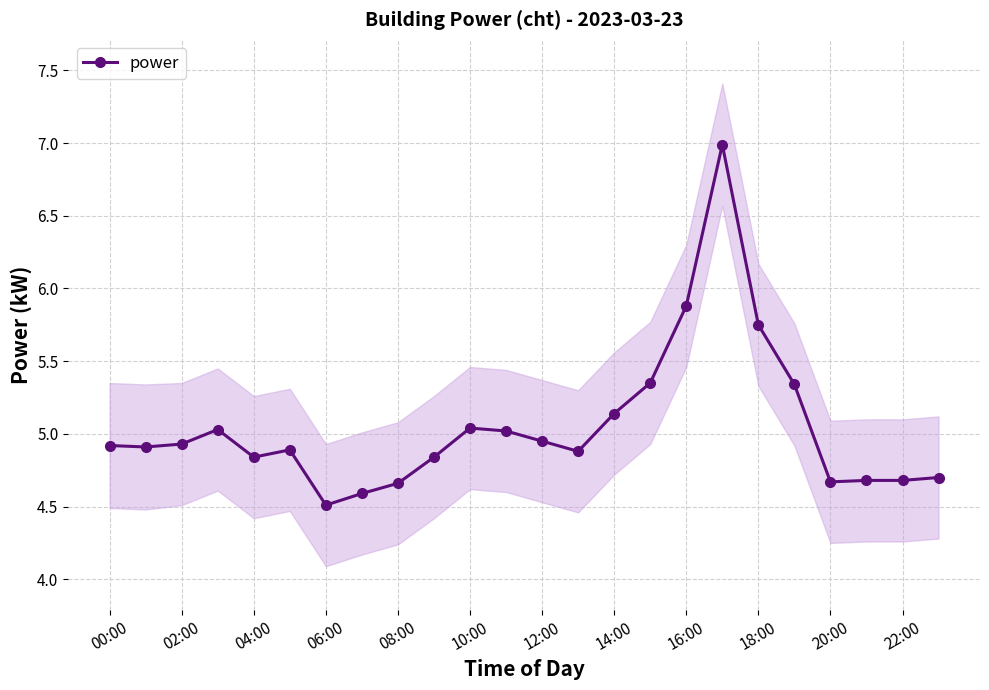

Reading left to right, list all the values displayed in this chart.

4.9	4.9	4.9	5.0	4.8	4.9	4.5	4.6	4.7	4.8	5.0	5.0	5.0	4.9	5.1	5.3	5.9	7.0	5.8	5.3	4.7	4.7	4.7	4.7